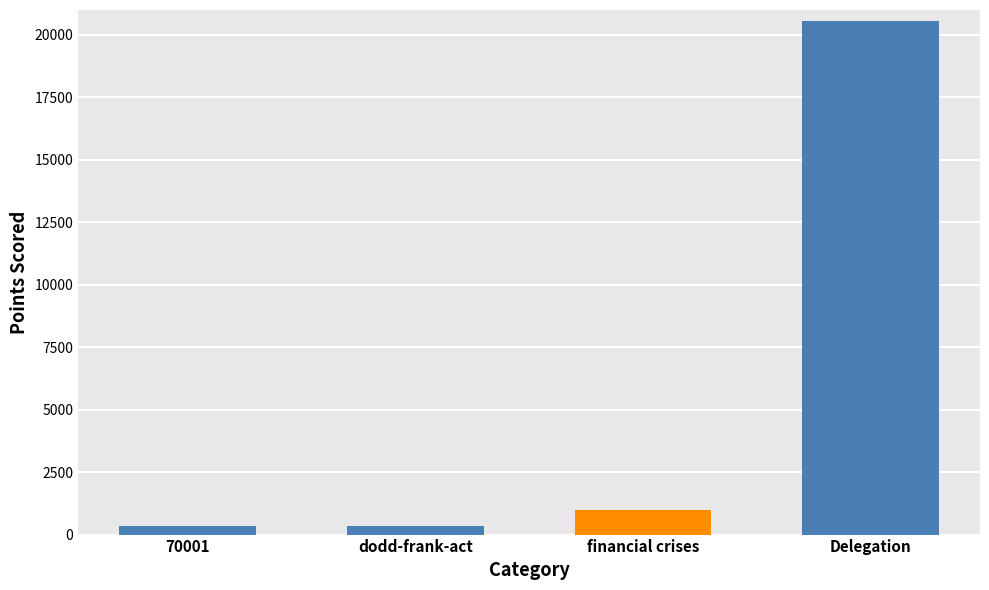

What is the ratio of the value at Delegation to the value at 70001?

62.3